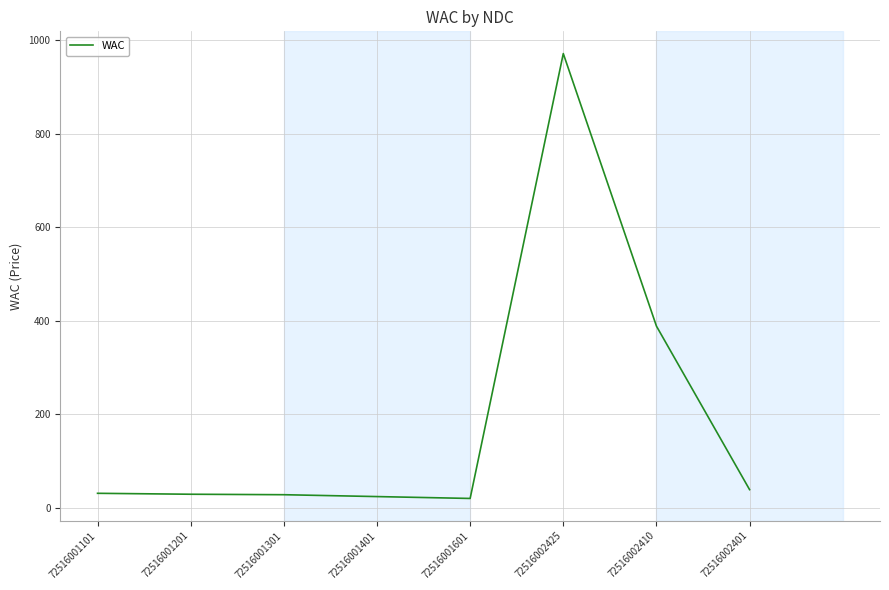

Is it true that the value at 72516001401 is 24.1?

True